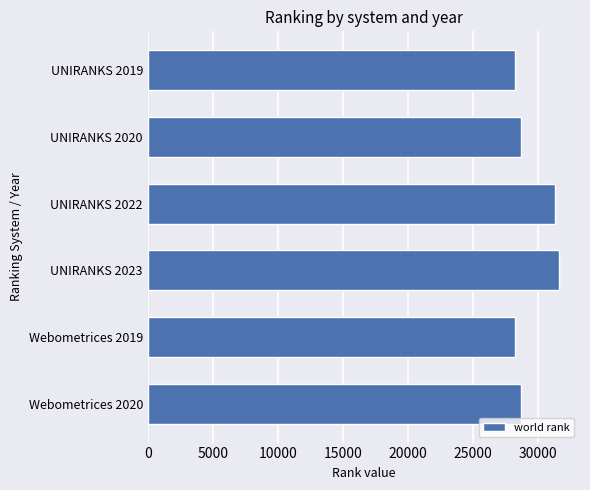

Is it true that the value at UNIRANKS 2023 is 31649?

True